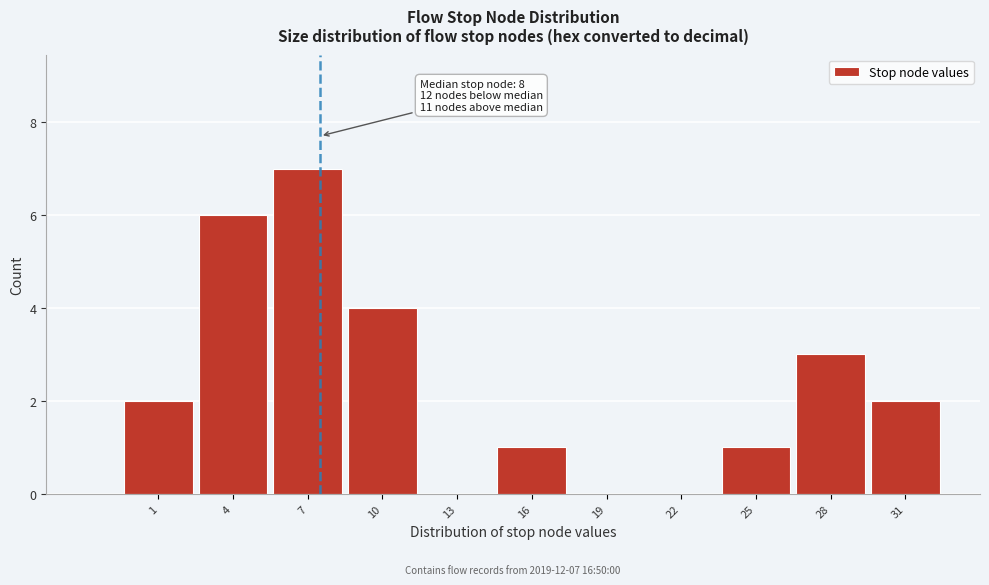

Reading left to right, transcribe all the data shown in this chart.

1=2	4=6	7=7	10=4	13=0	16=1	19=0	22=0	25=1	28=3	31=2